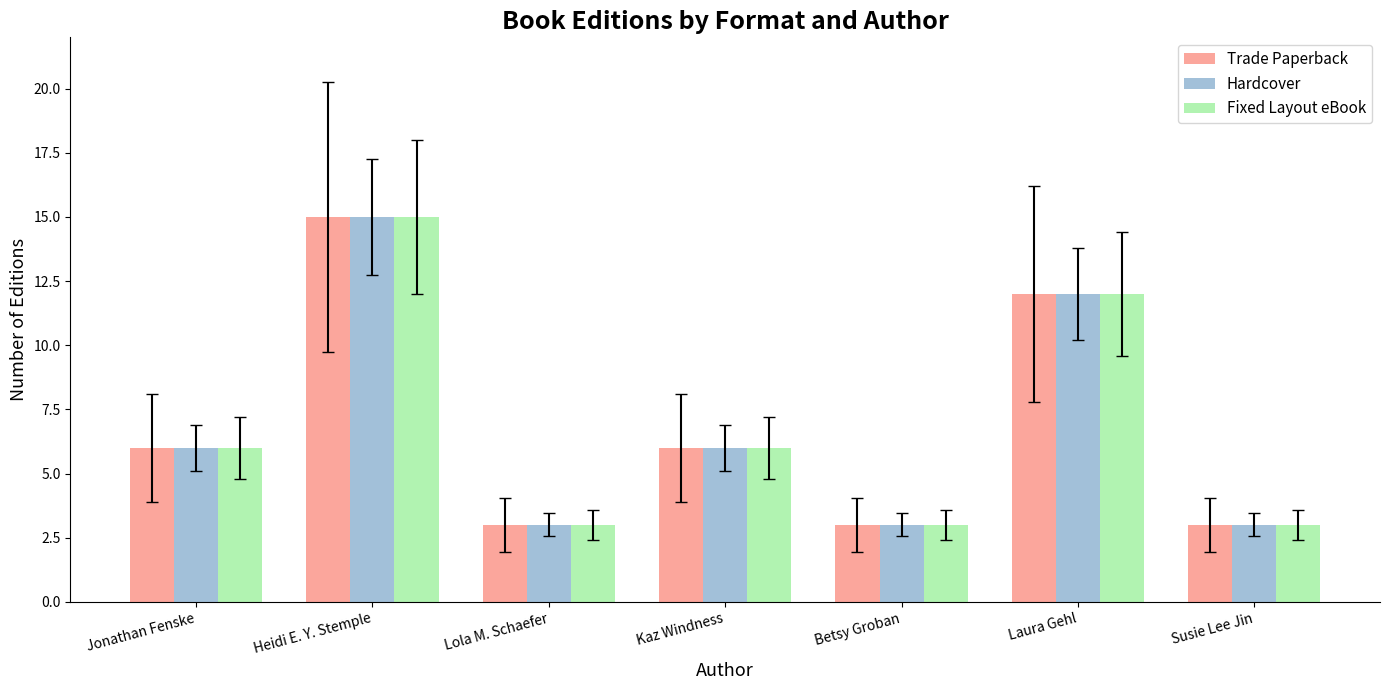

The value of Hardcover at Susie Lee Jin is 3. True or false?

True